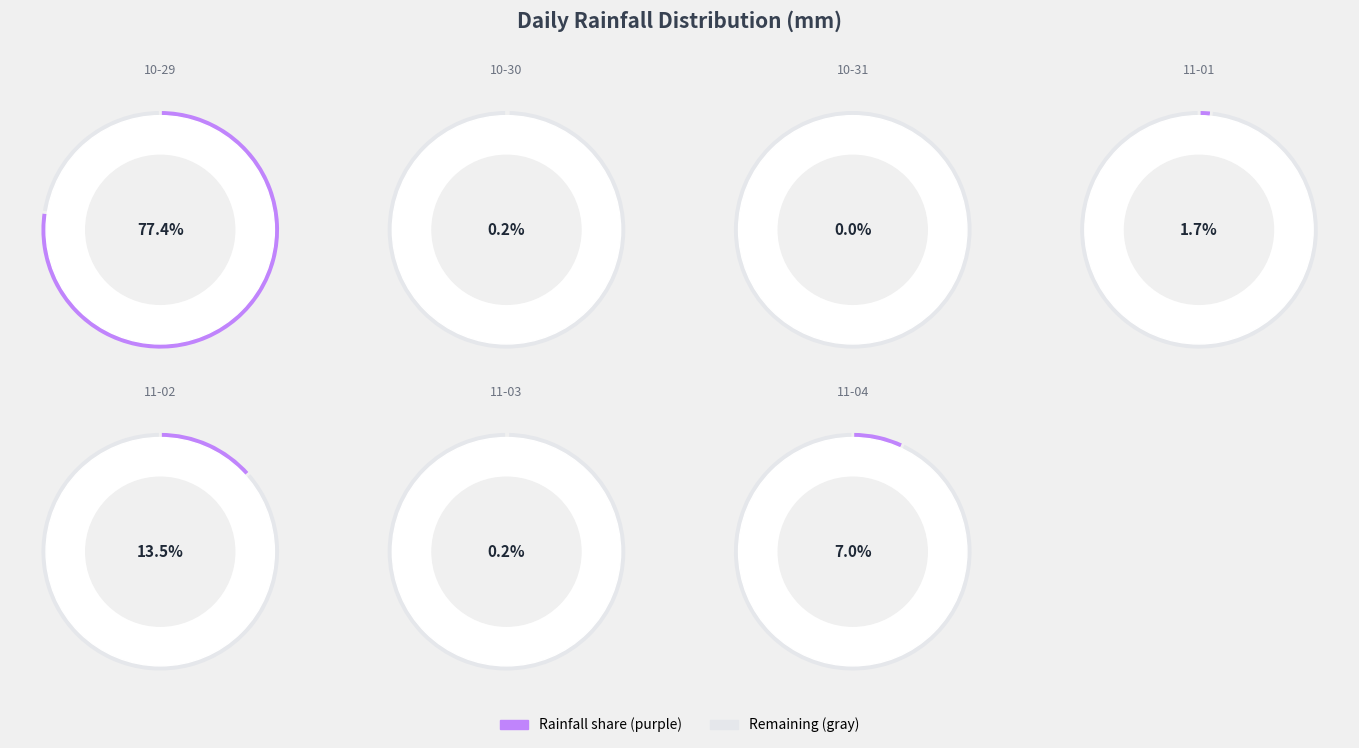

Which category has the smallest portion of the pie?

2018-10-31